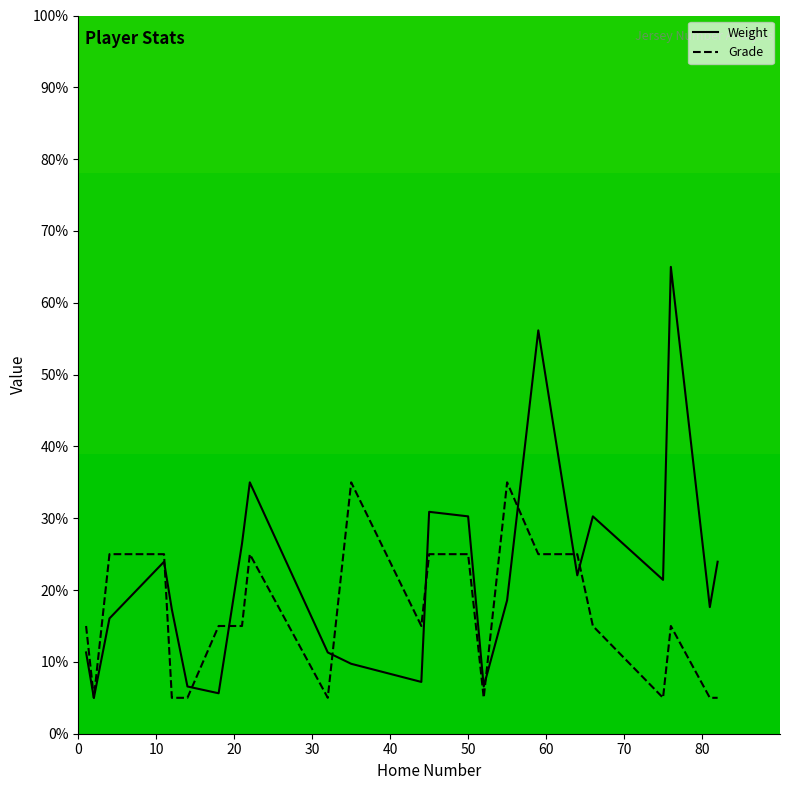

Which series has the largest total across all categories?

Weight